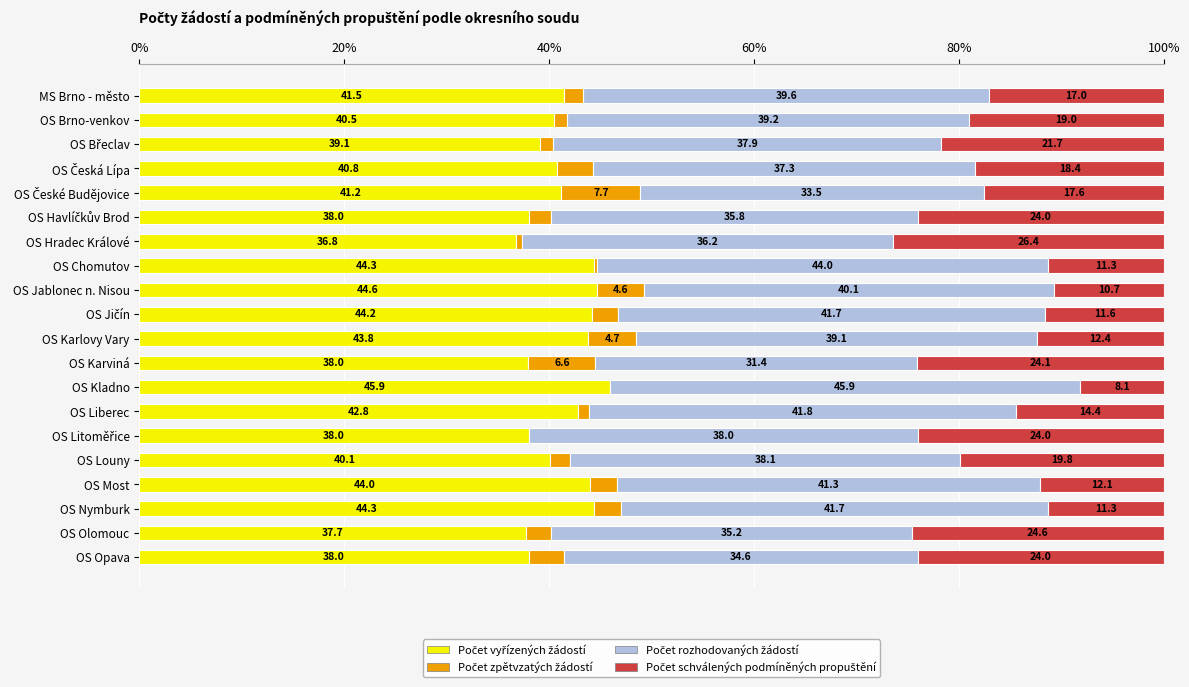

What is the total value across all series at OS Brno-venkov?

100.0